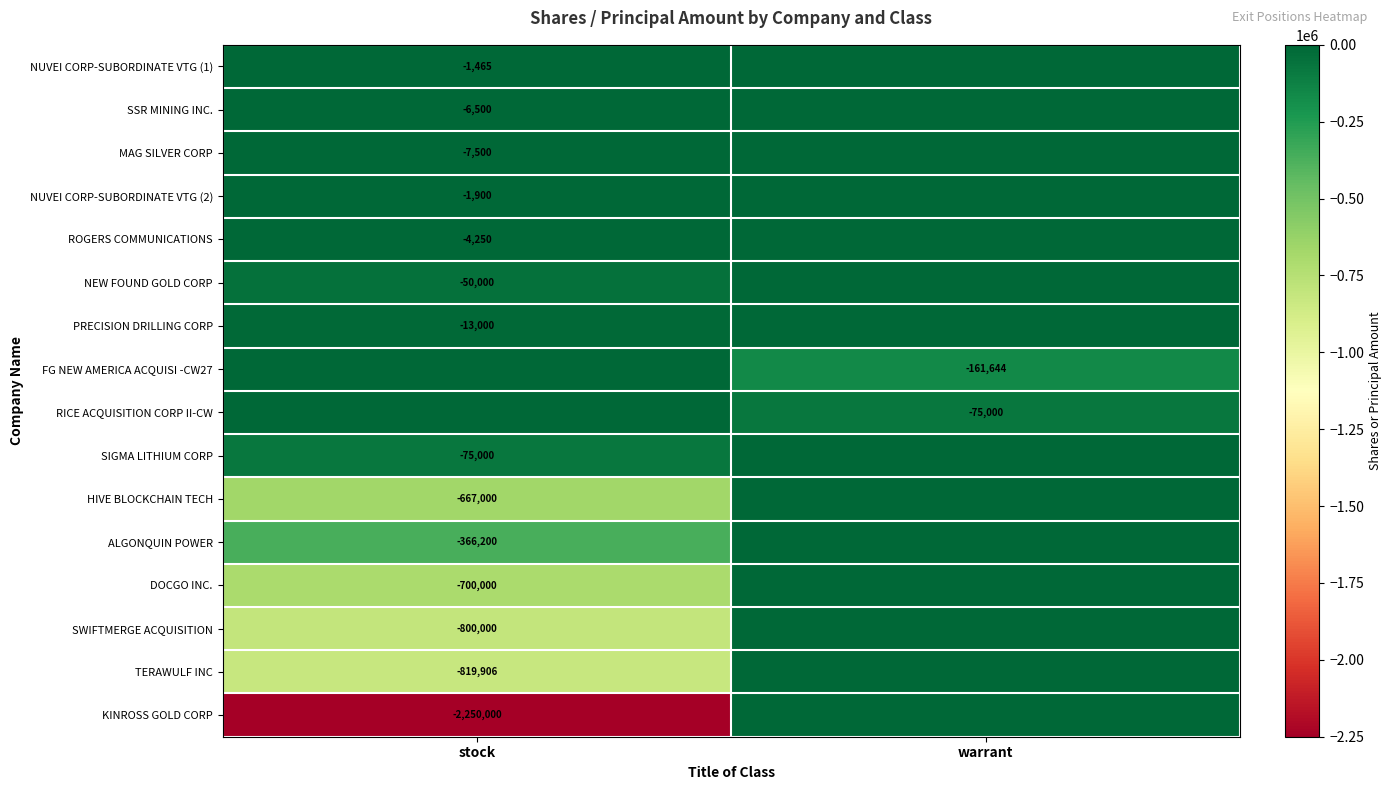

True or false: NUVEI CORP-SUBORDINATE VTG (1) has a value of -1465 at stock.

True